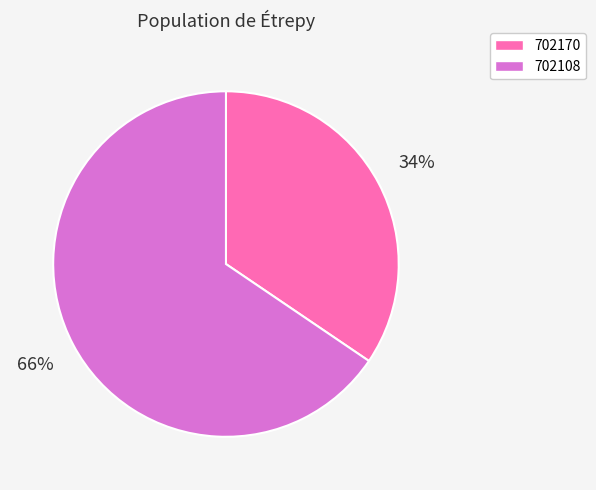

Combined, do 702170 and 702108 account for over 50%?

Yes